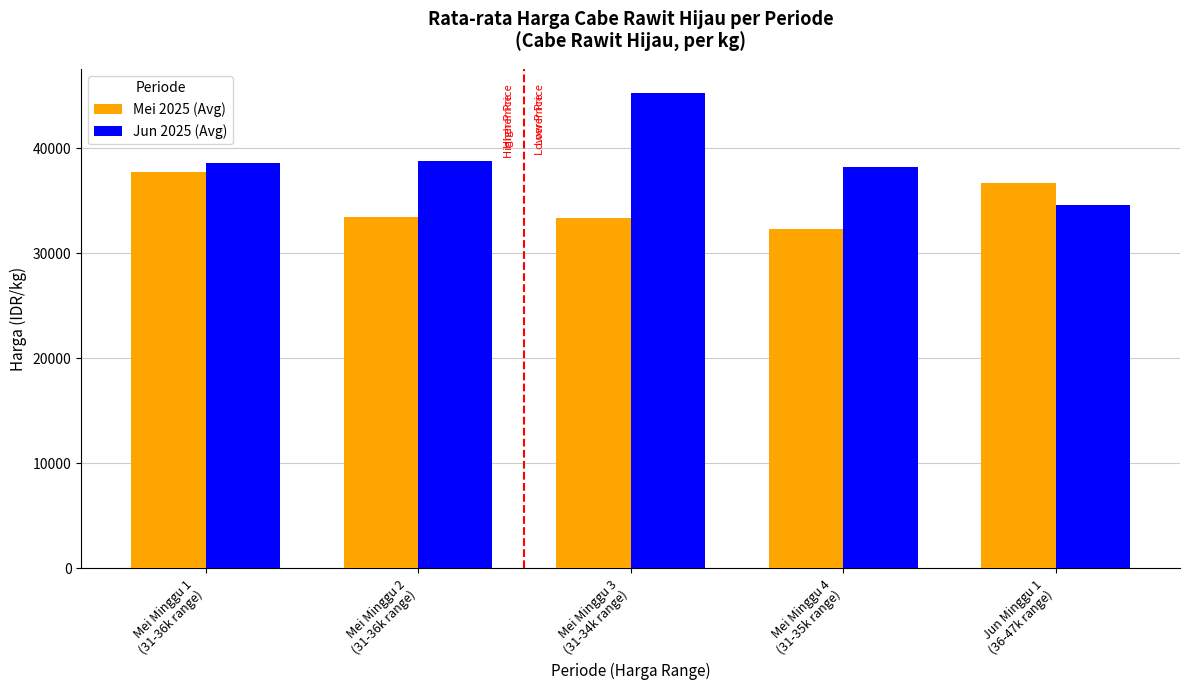

Is it true that Mei 2025 (Avg) equals 33350.0 at Mei Minggu 3
(31-34k range)?

True